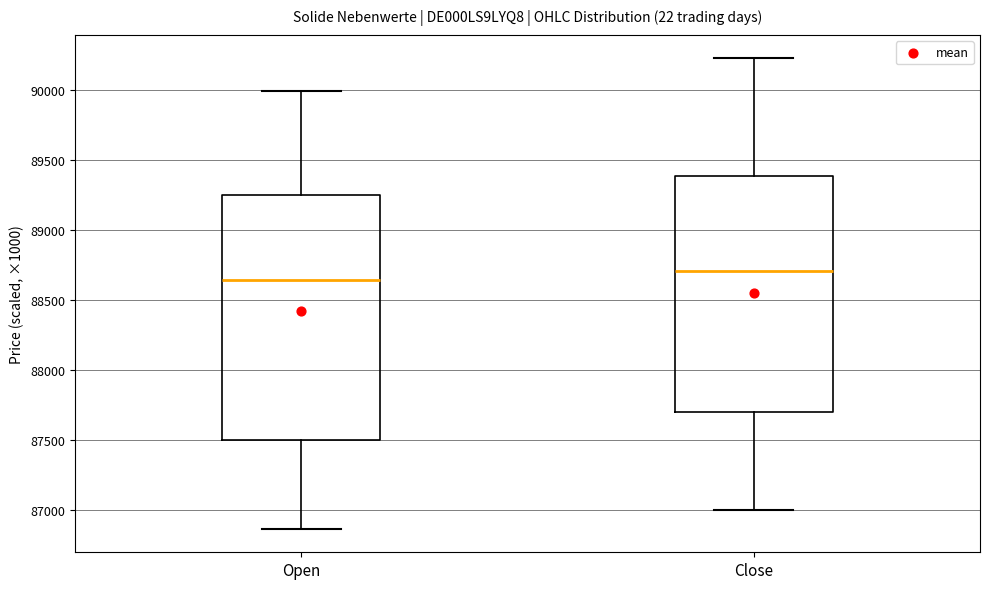

Which box has the highest median line?

Close